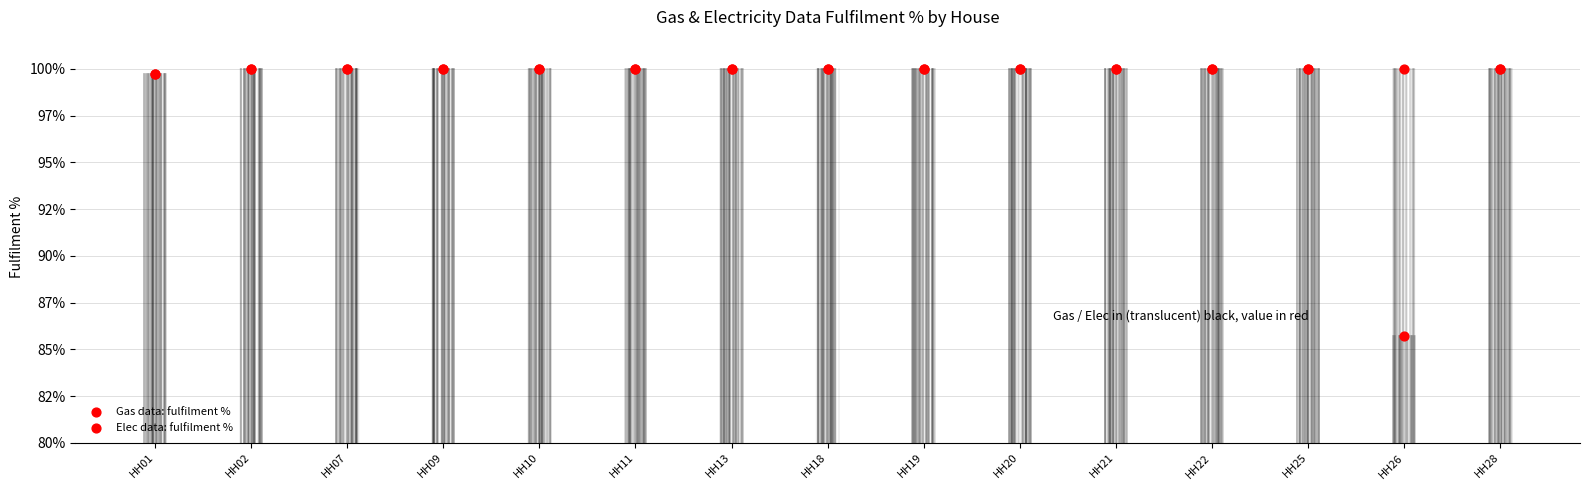

What is the total value across all series at HH02?

200.0